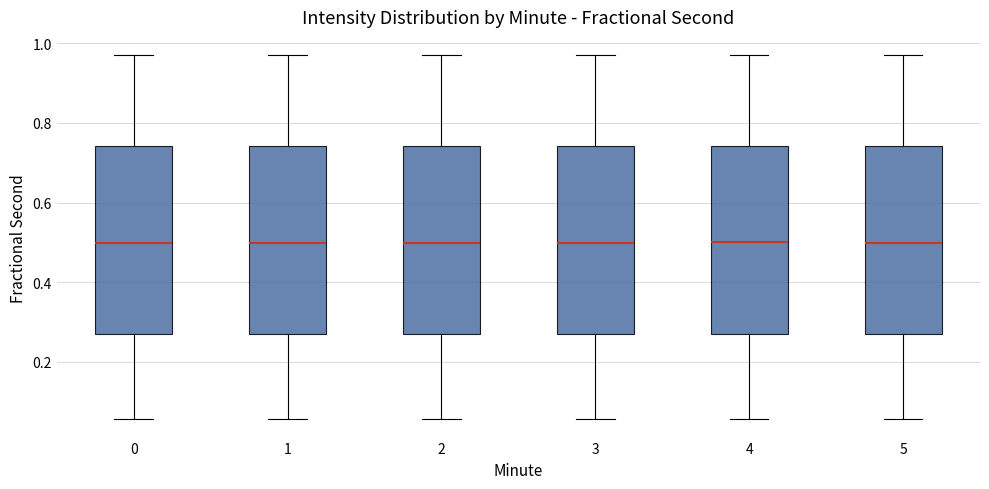

Reading left to right, read every box against the y-axis: the position of its median line, the range the box covers, and the ends of its whiskers. The values are not printed on the chart, so give them approximately, as read against the axis.

0: median 0.50, box 0.26 to 0.74, whiskers 0.06 to 0.98
1: median 0.50, box 0.26 to 0.74, whiskers 0.06 to 0.98
2: median 0.50, box 0.26 to 0.74, whiskers 0.06 to 0.98
3: median 0.50, box 0.26 to 0.74, whiskers 0.06 to 0.98
4: median 0.50, box 0.26 to 0.74, whiskers 0.06 to 0.98
5: median 0.50, box 0.26 to 0.74, whiskers 0.06 to 0.98